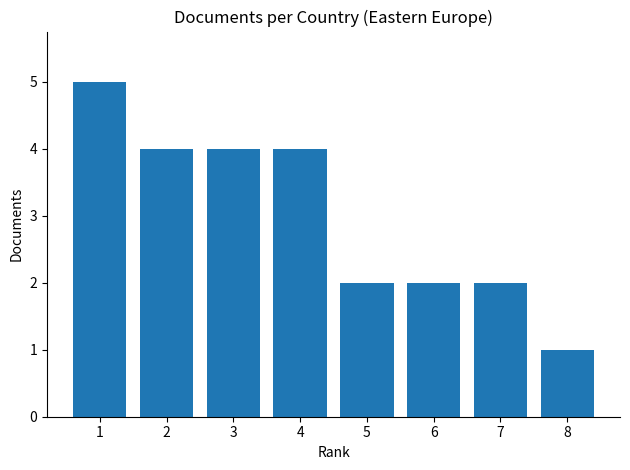

Where does the data first go above 4?

1